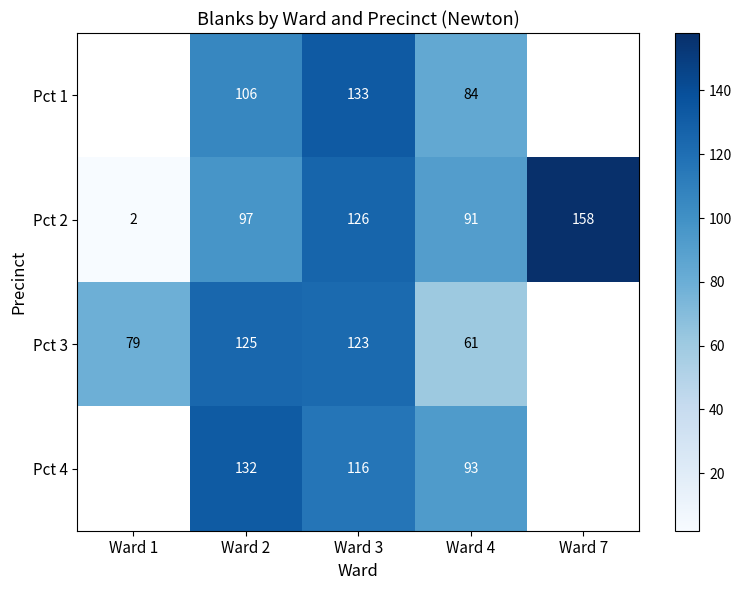

What is the sum of the Pct 3 values at Ward 3 and Ward 4?

184